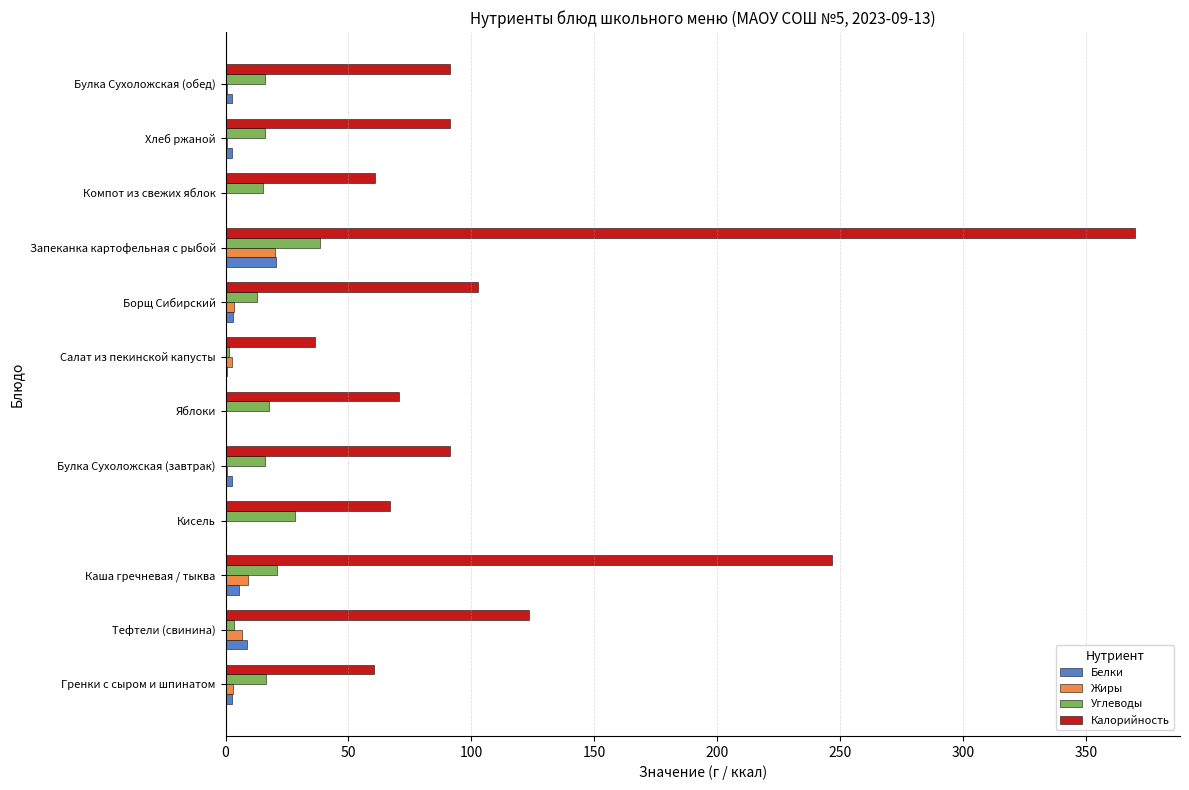

True or false: Калорийность has a value of 61.0 at Компот из свежих яблок.

True